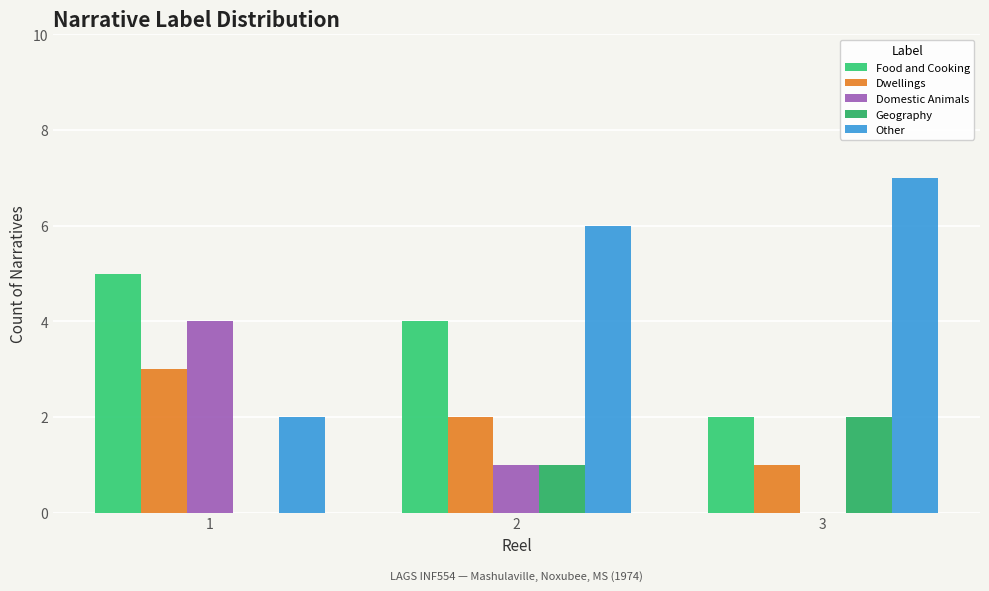

Does the chart contain stacked bars?

No